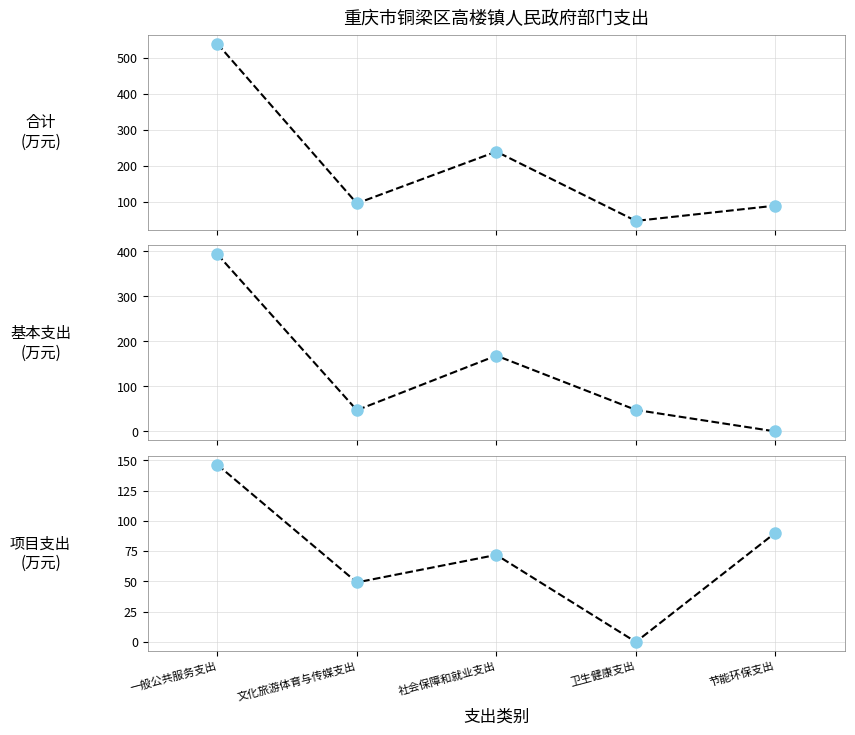

Reading left to right, extract all data points from this chart.

合计: 540.0	96.4	240.3	47.8	90.2
基本支出: 393.6	47.2	168.4	47.8	0.0
项目支出: 146.4	49.2	71.9	0.0	90.2